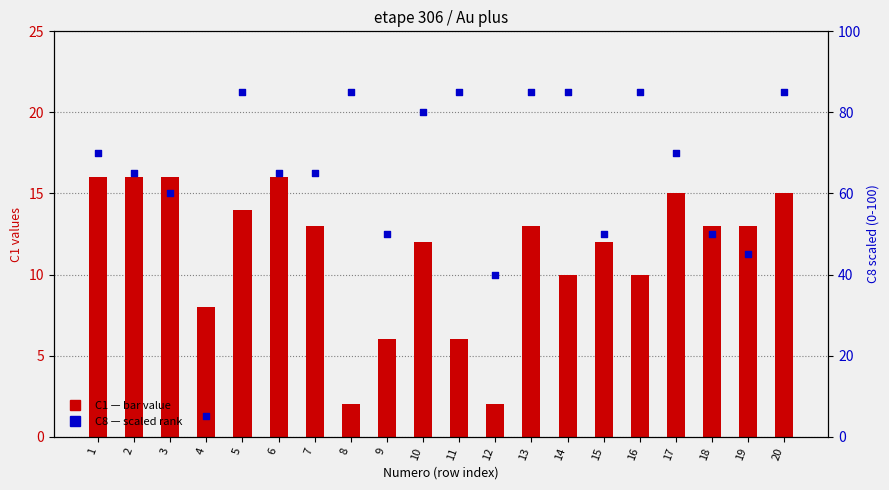

At how many categories does at least one series exceed 60?

13